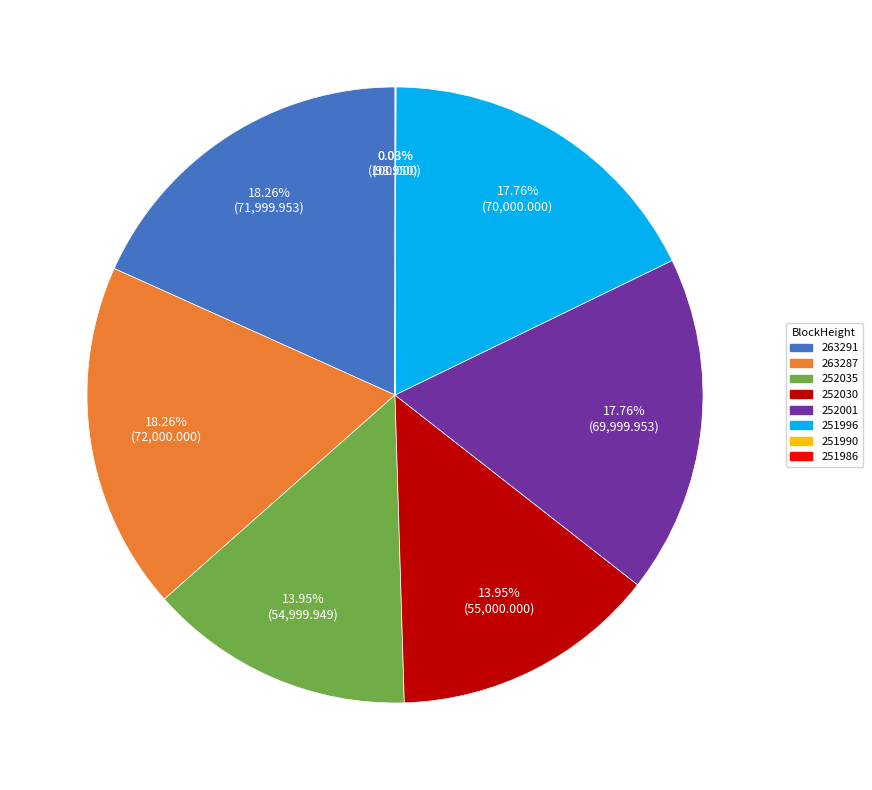

What is the ratio of the value at 263291 to the value at 251996?

1.0